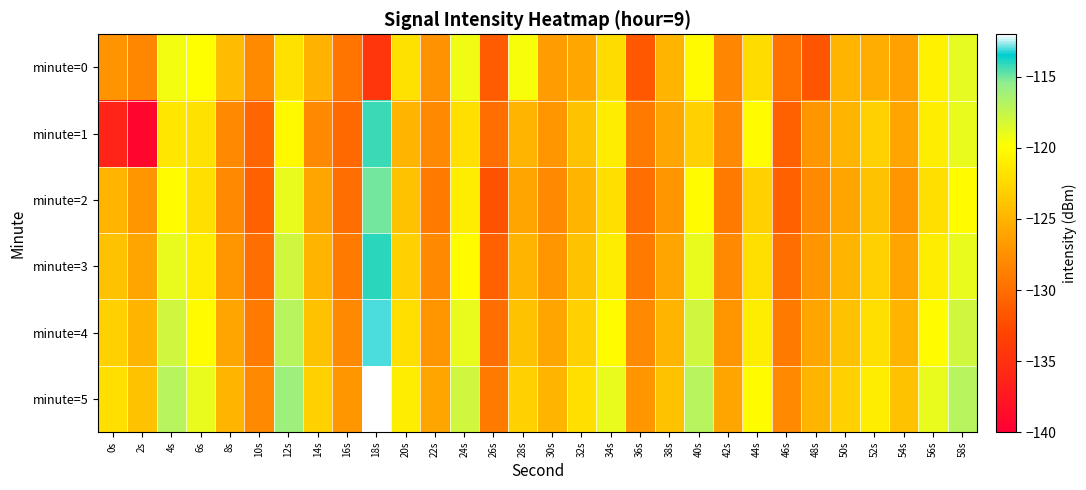

List the series in order of their peak value, lowest first.

minute=0, minute=2, minute=1, minute=3, minute=4, minute=5